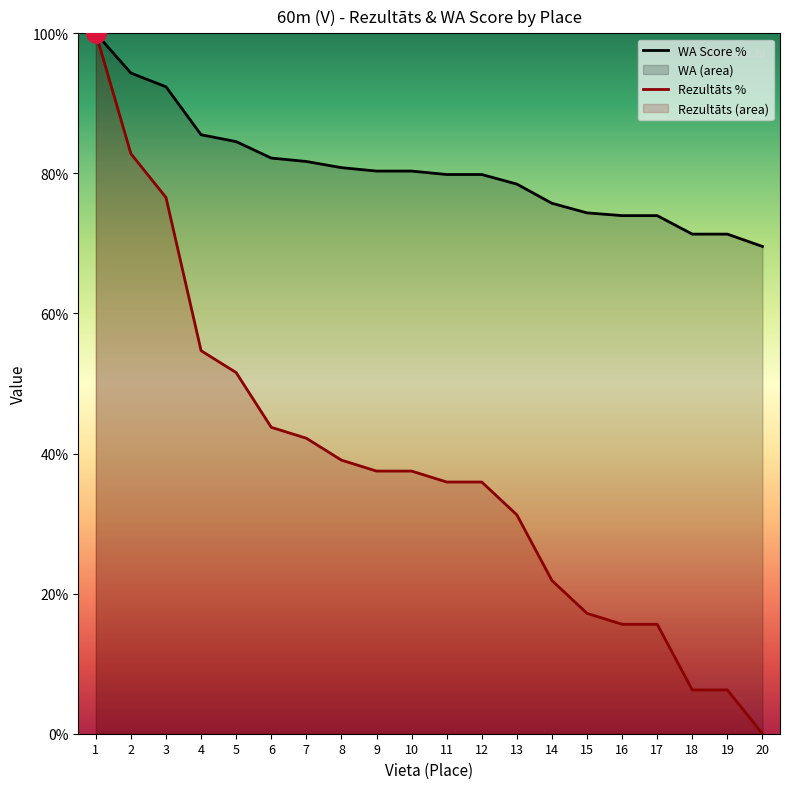

True or false: Rezultāts and WA intersect in this chart.

False